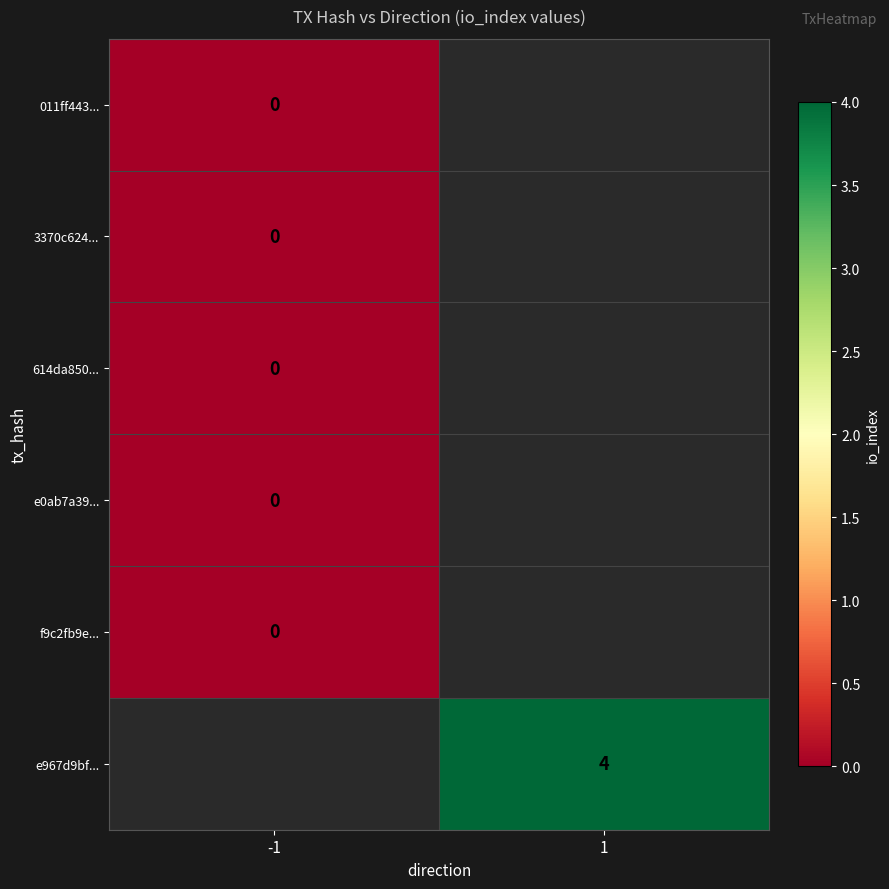

Is it true that e967d9bf... equals 4 at 1?

True